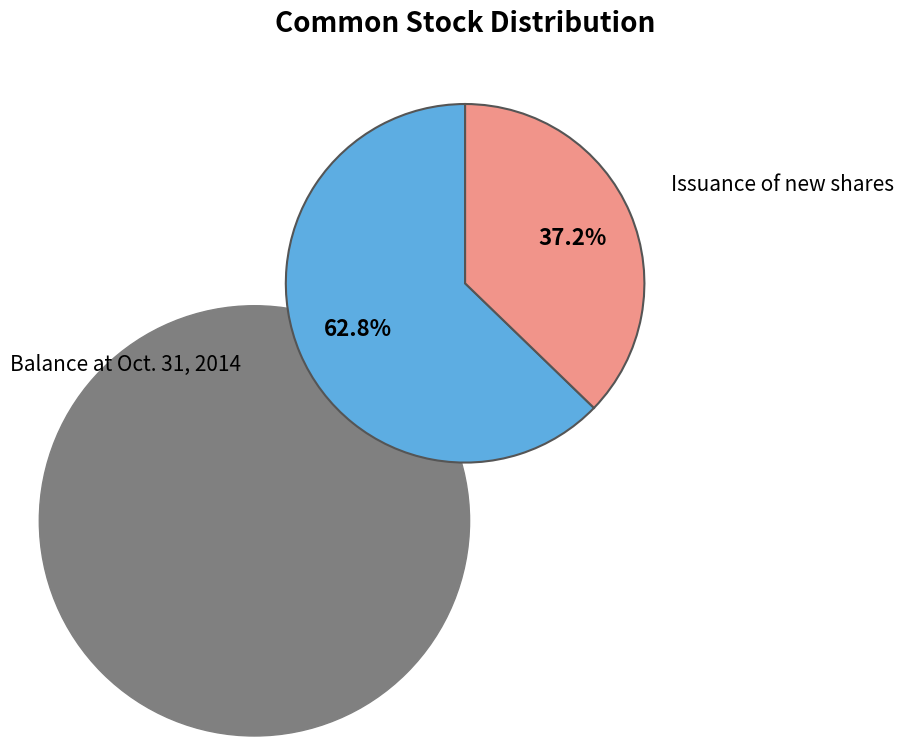

Which category accounts for the majority?

Balance at Oct. 31, 2014